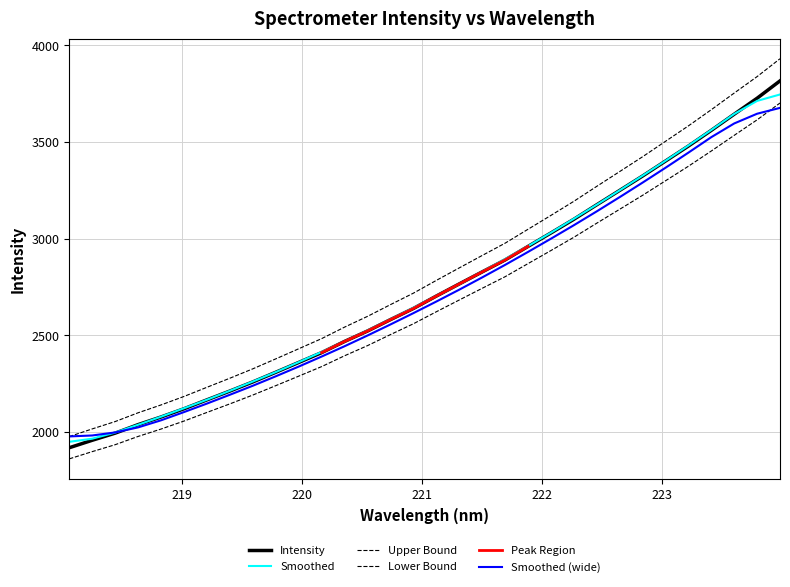

Count the number of values greater than 2784.

16